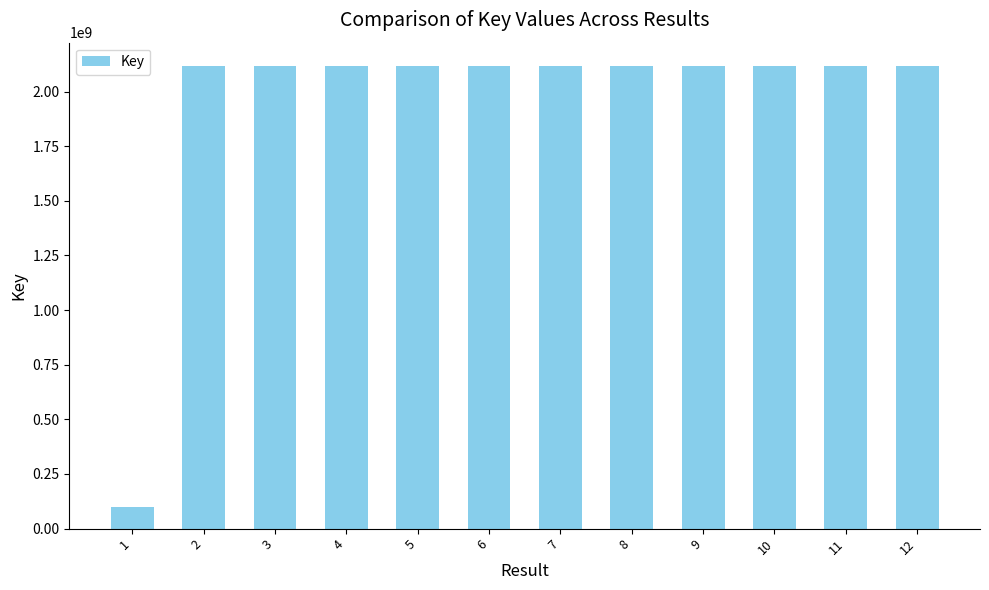

What is the greatest value displayed?

2117937683